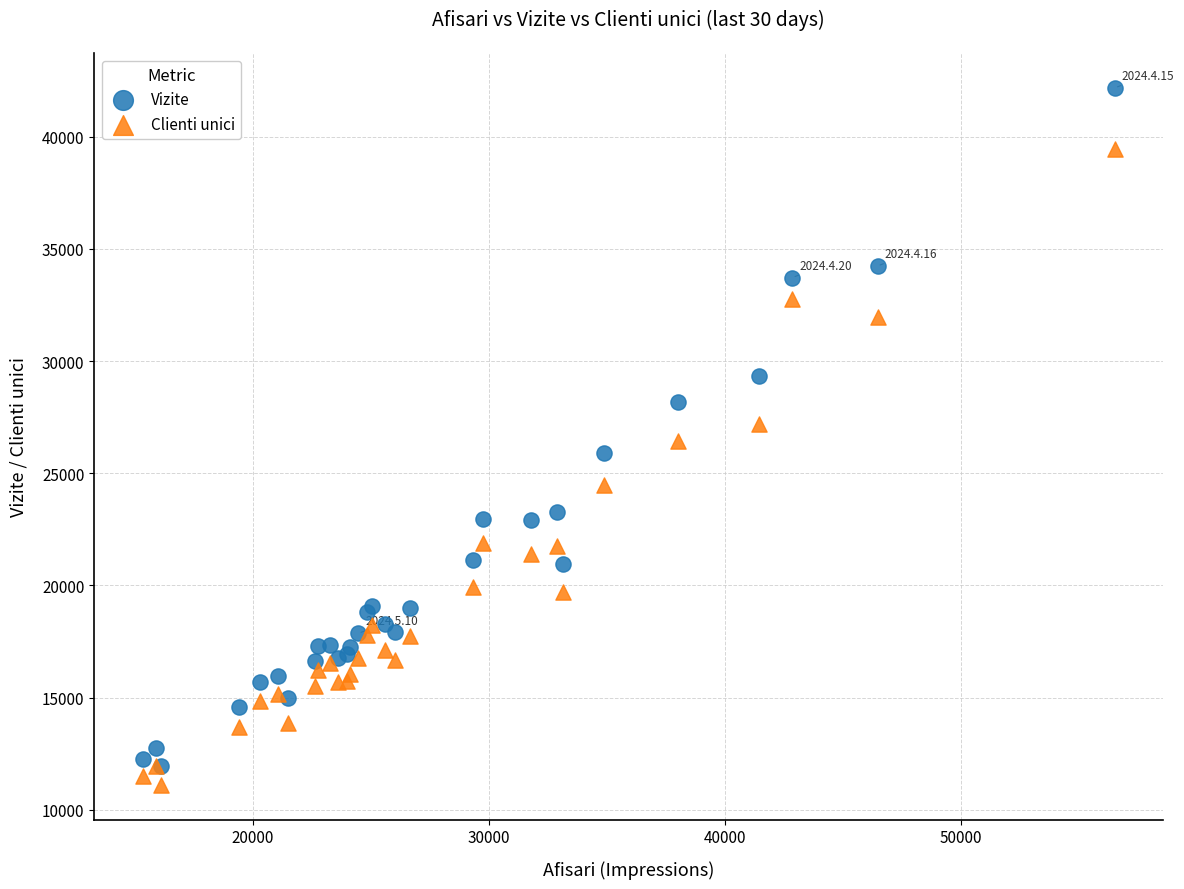

Which series has the largest Y range (max minus min)?

Vizite